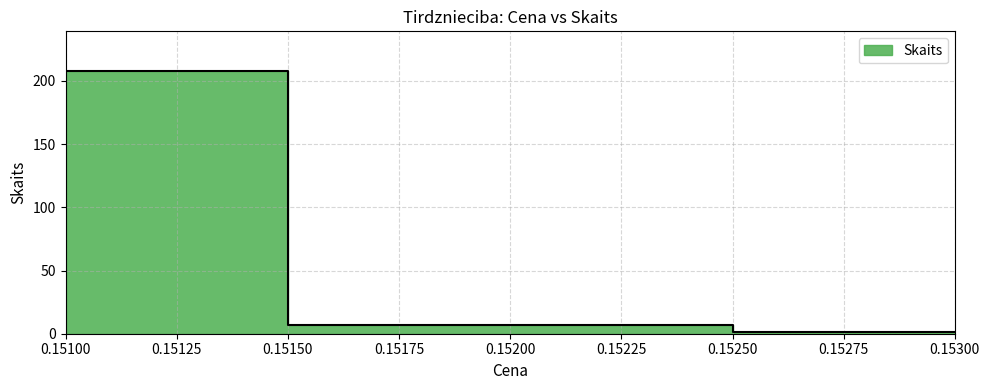

At which label does the data first exceed 2?

0.151